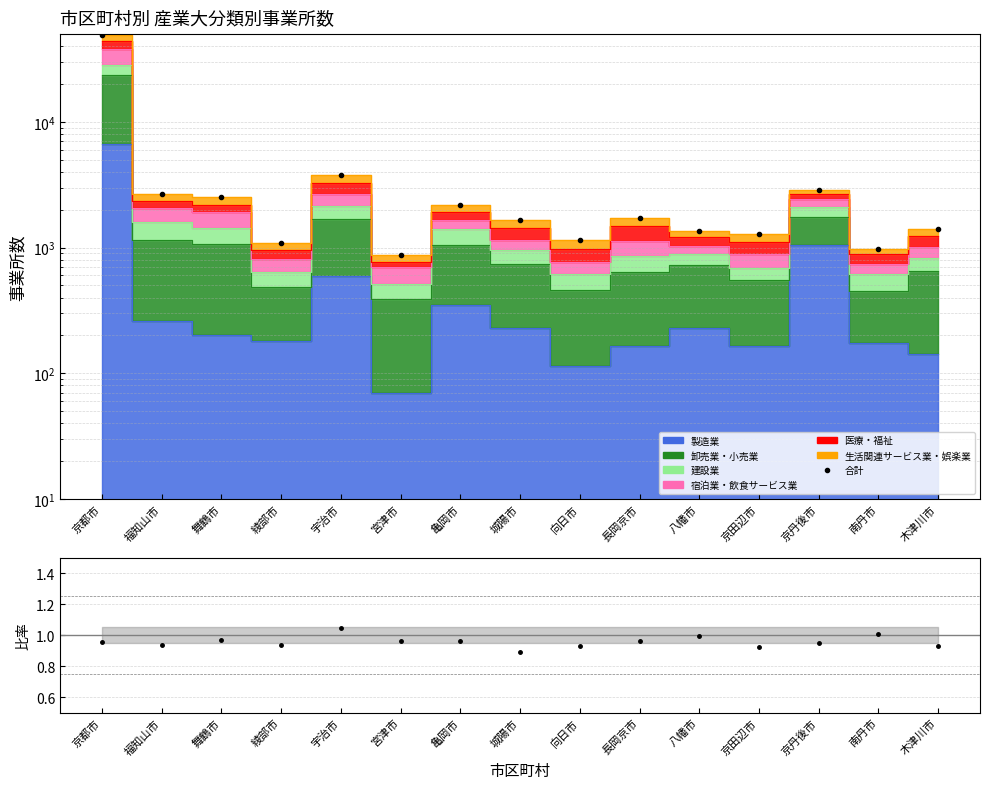

How many categories are shown in the chart?

15